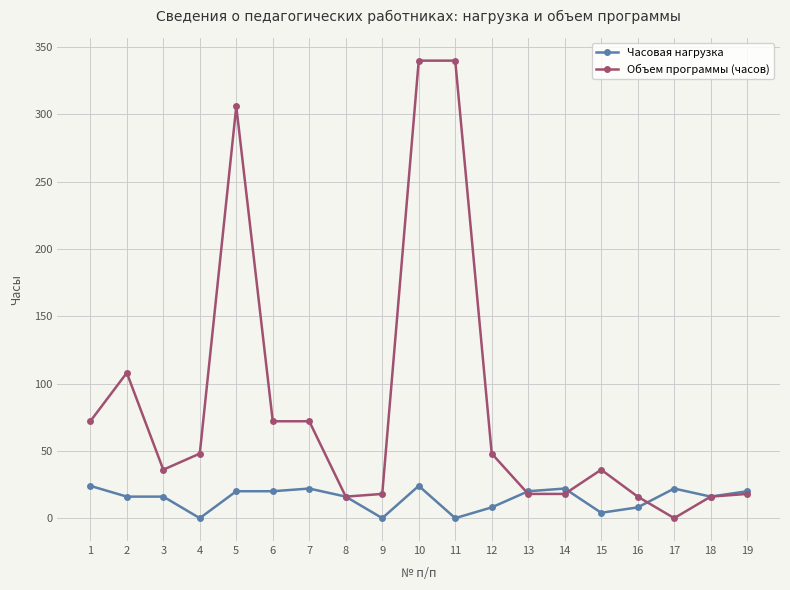

Is it true that Часовая нагрузка equals 8 at 16?

True